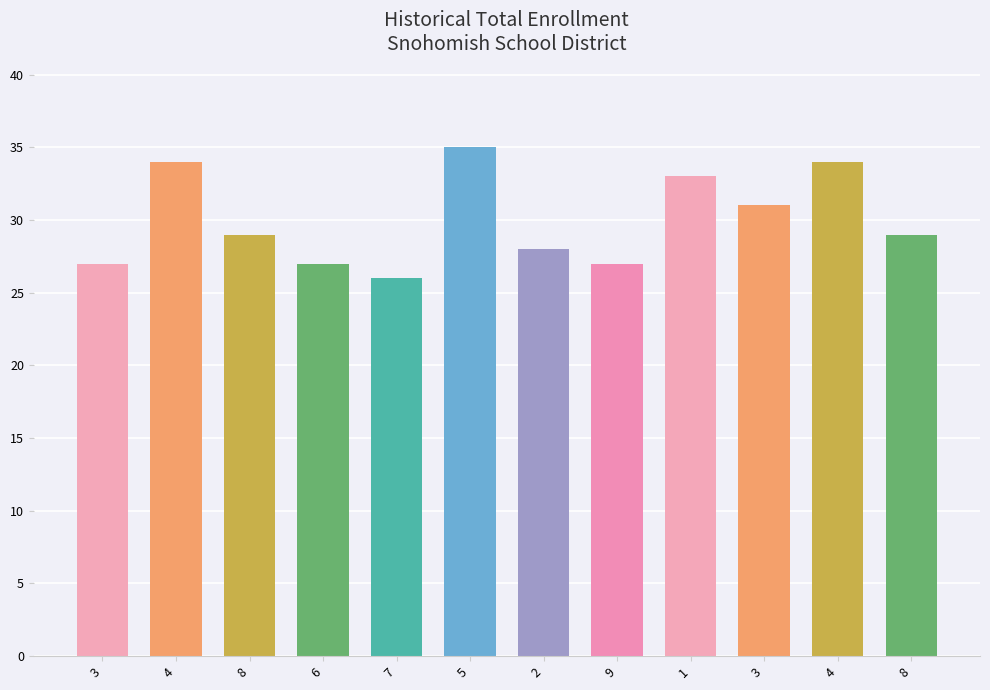

Approximately how many times larger is the value at 4 compared to 2?

1.2